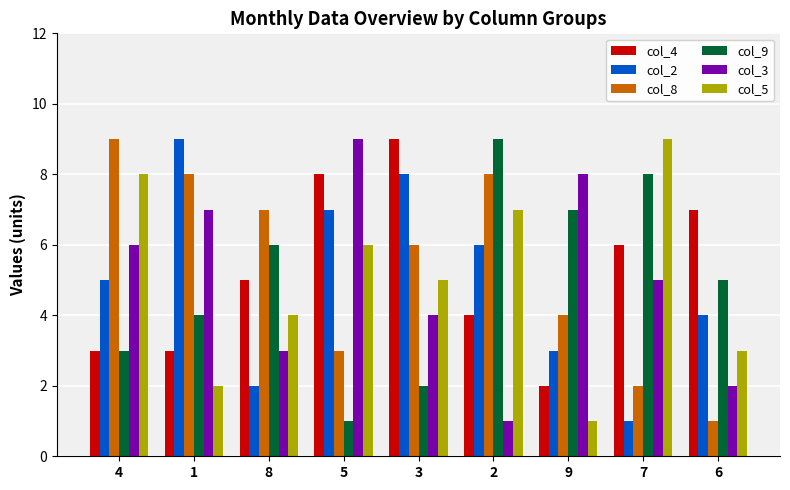

How many bars are there in total?

54